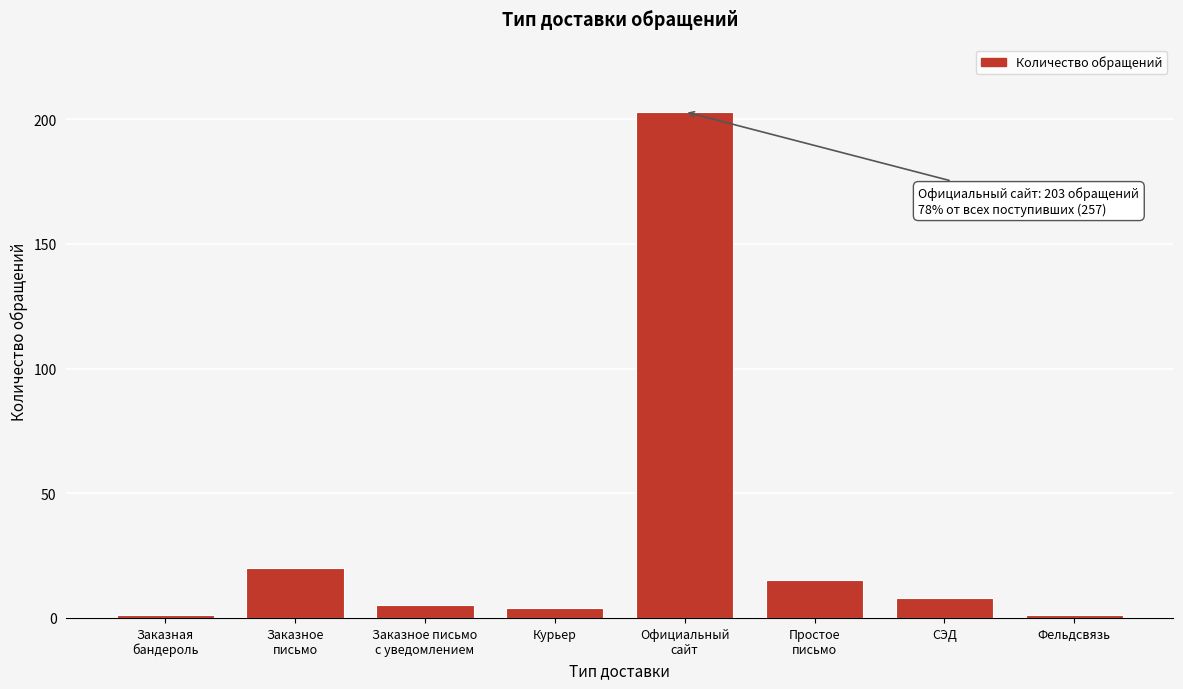

Reading left to right, extract all data points from this chart.

1	20	5	4	203	15	8	1